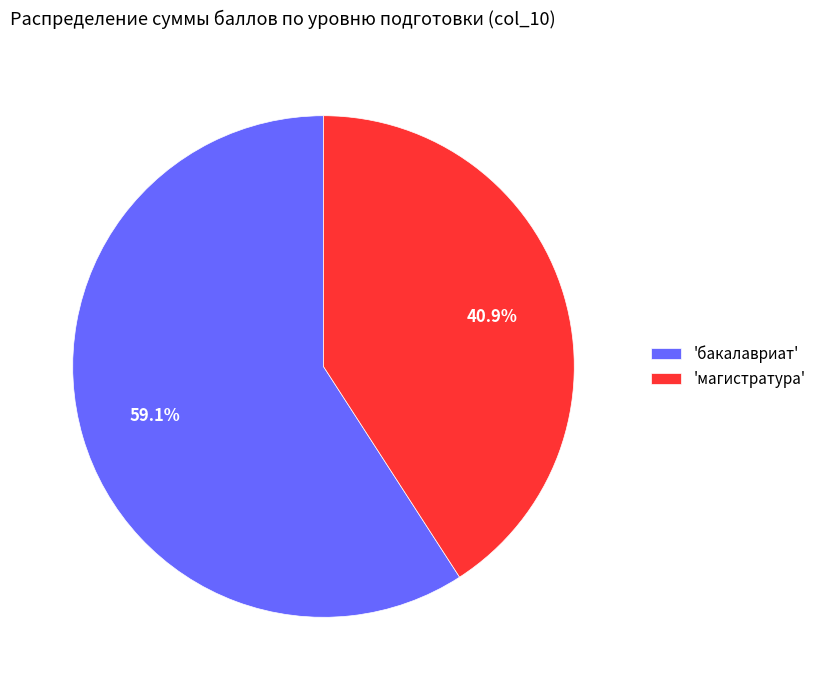

What is the majority slice?

'бакалавриат'